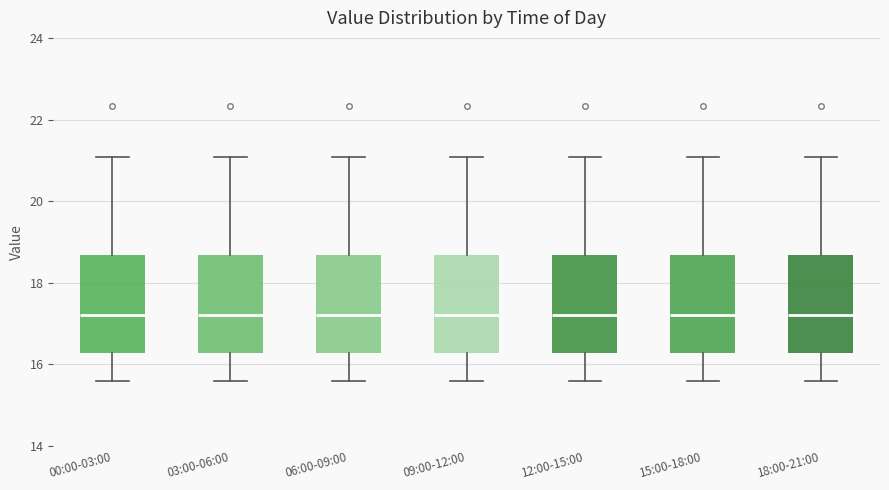

Reading left to right, transcribe this box plot: for each box, give where its median line is, the range the box spans, and where its two whiskers end, as read against the y-axis. The values are not printed on the chart, so give them approximately, as read against the axis.

00:00-03:00: median 17.2, box 16.2 to 18.6, whiskers 15.6 to 21.0
03:00-06:00: median 17.2, box 16.2 to 18.6, whiskers 15.6 to 21.0
06:00-09:00: median 17.2, box 16.2 to 18.6, whiskers 15.6 to 21.0
09:00-12:00: median 17.2, box 16.2 to 18.6, whiskers 15.6 to 21.0
12:00-15:00: median 17.2, box 16.2 to 18.6, whiskers 15.6 to 21.0
15:00-18:00: median 17.2, box 16.2 to 18.6, whiskers 15.6 to 21.0
18:00-21:00: median 17.2, box 16.2 to 18.6, whiskers 15.6 to 21.0